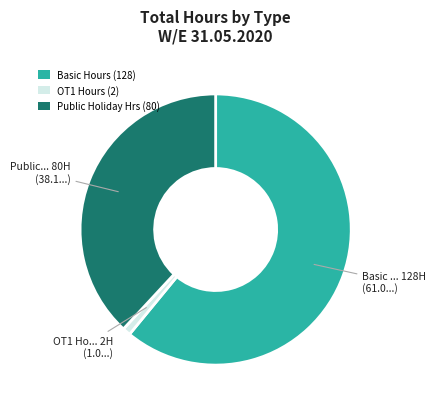

Which has a higher value, OT1 Hours (2) or Public Holiday Hrs (80)?

Public Holiday Hrs (80)